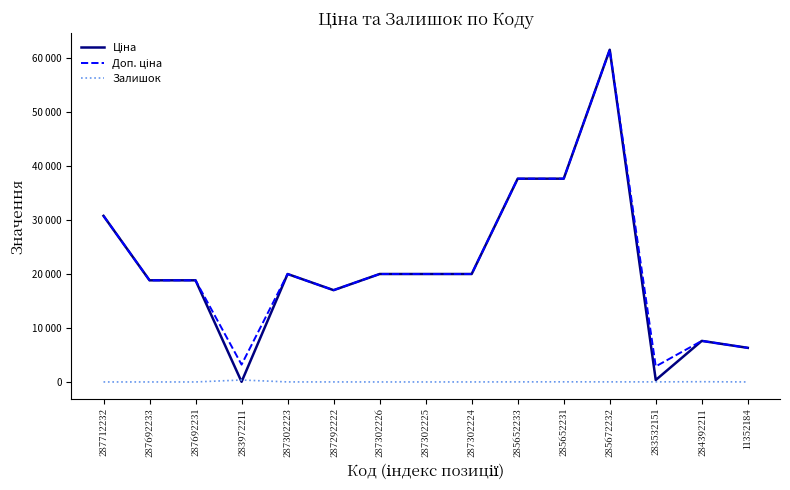

Is the value of Доп. ціна at 285652231 greater than the value of Ціна at 285672232?

No